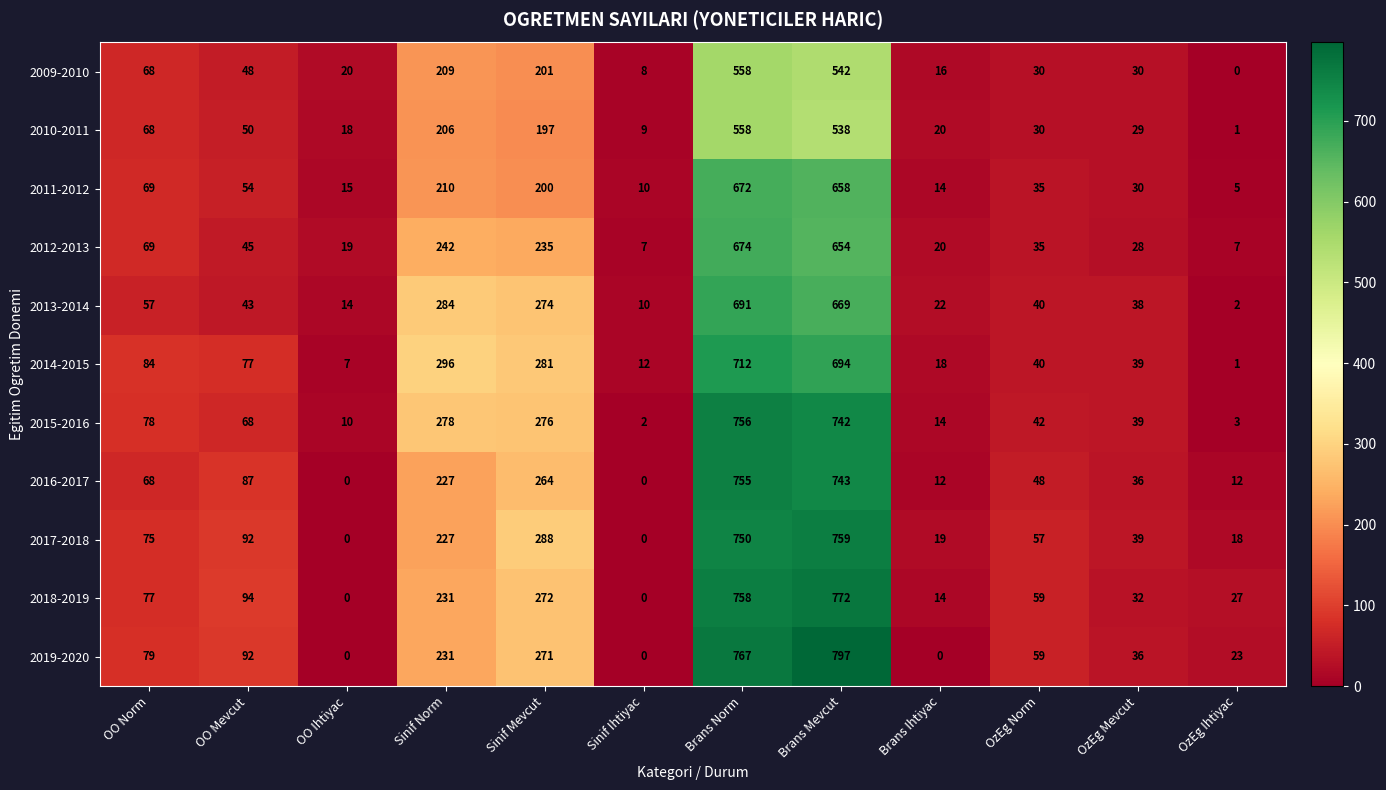

How many data points in 2018-2019 are less than 77?

6